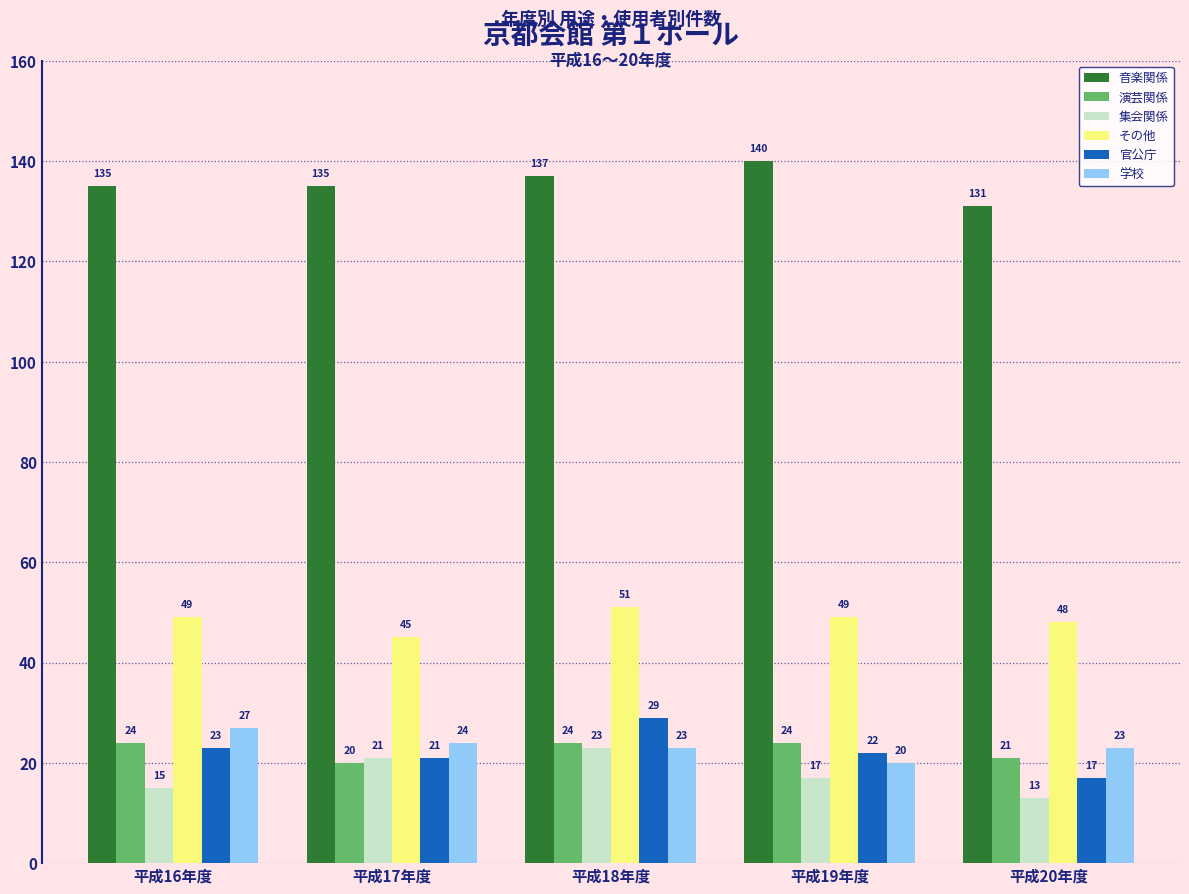

What is the difference between the maximum and minimum values in the 集会関係 series?

10